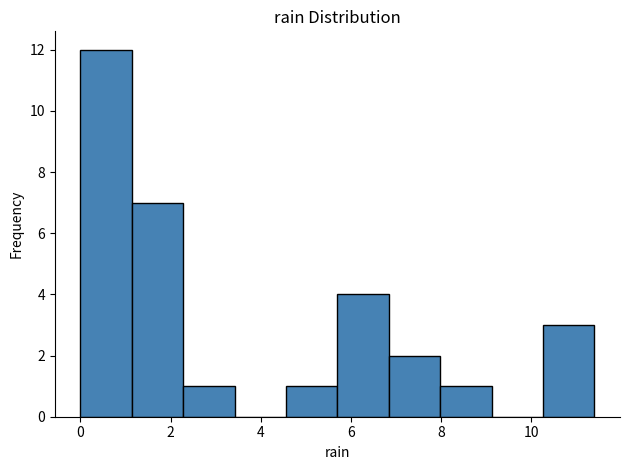

Over which range of the x-axis is the bar tallest?

0.00 to 1.14